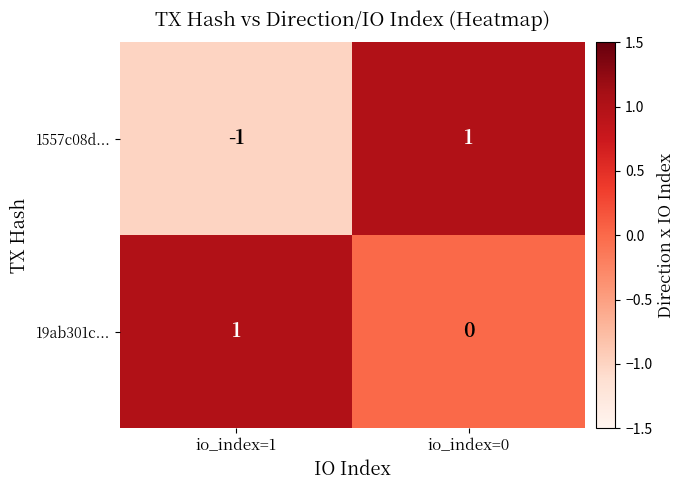

At which label is 1557c08d... closest to 0?

io_index=1